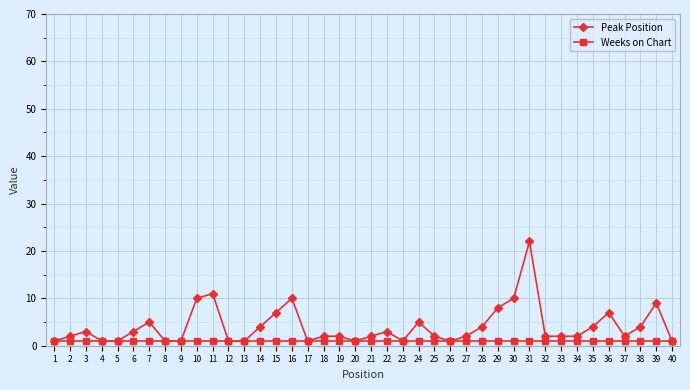

At which category is the sum across all series the highest?

31